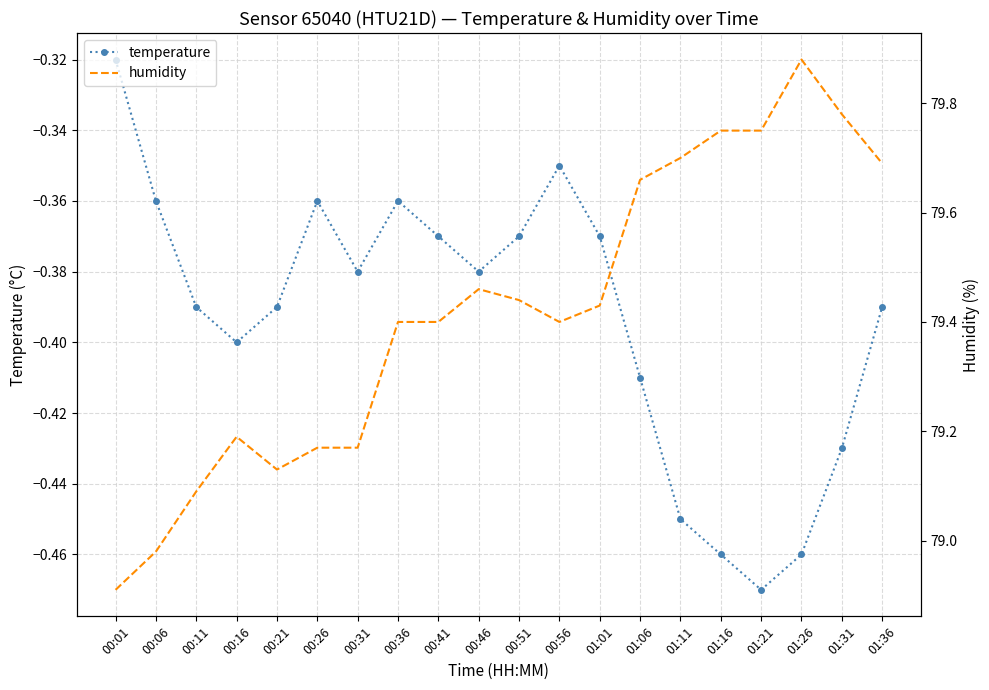

Is the value of humidity at 01:06 greater than the value of temperature at 00:51?

Yes